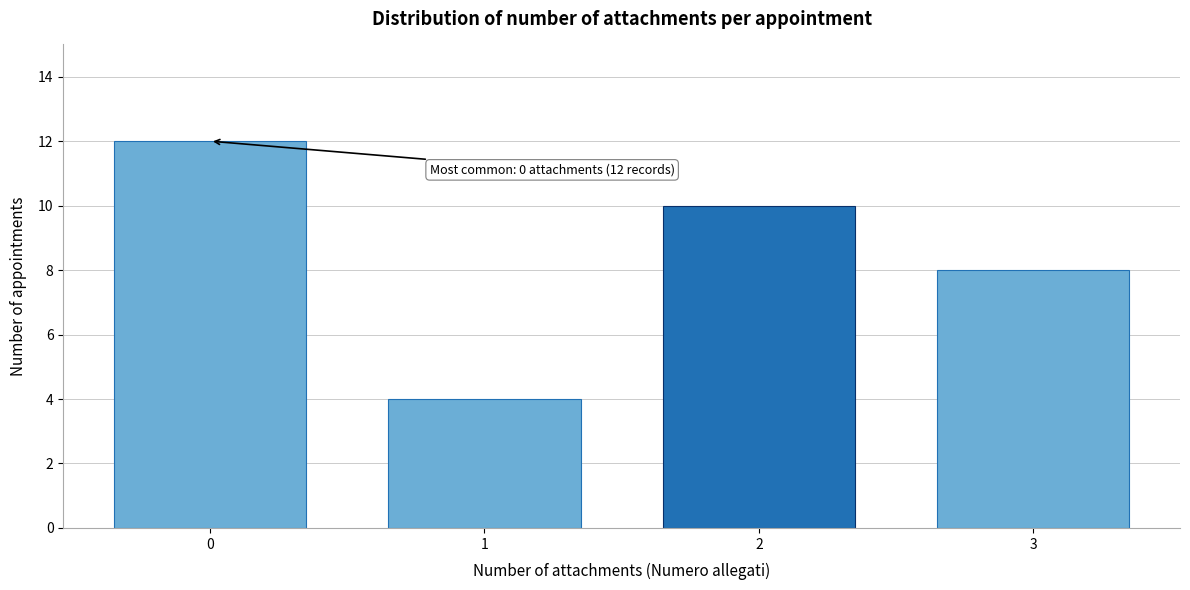

Reading left to right, transcribe all the data shown in this chart.

12	4	10	8